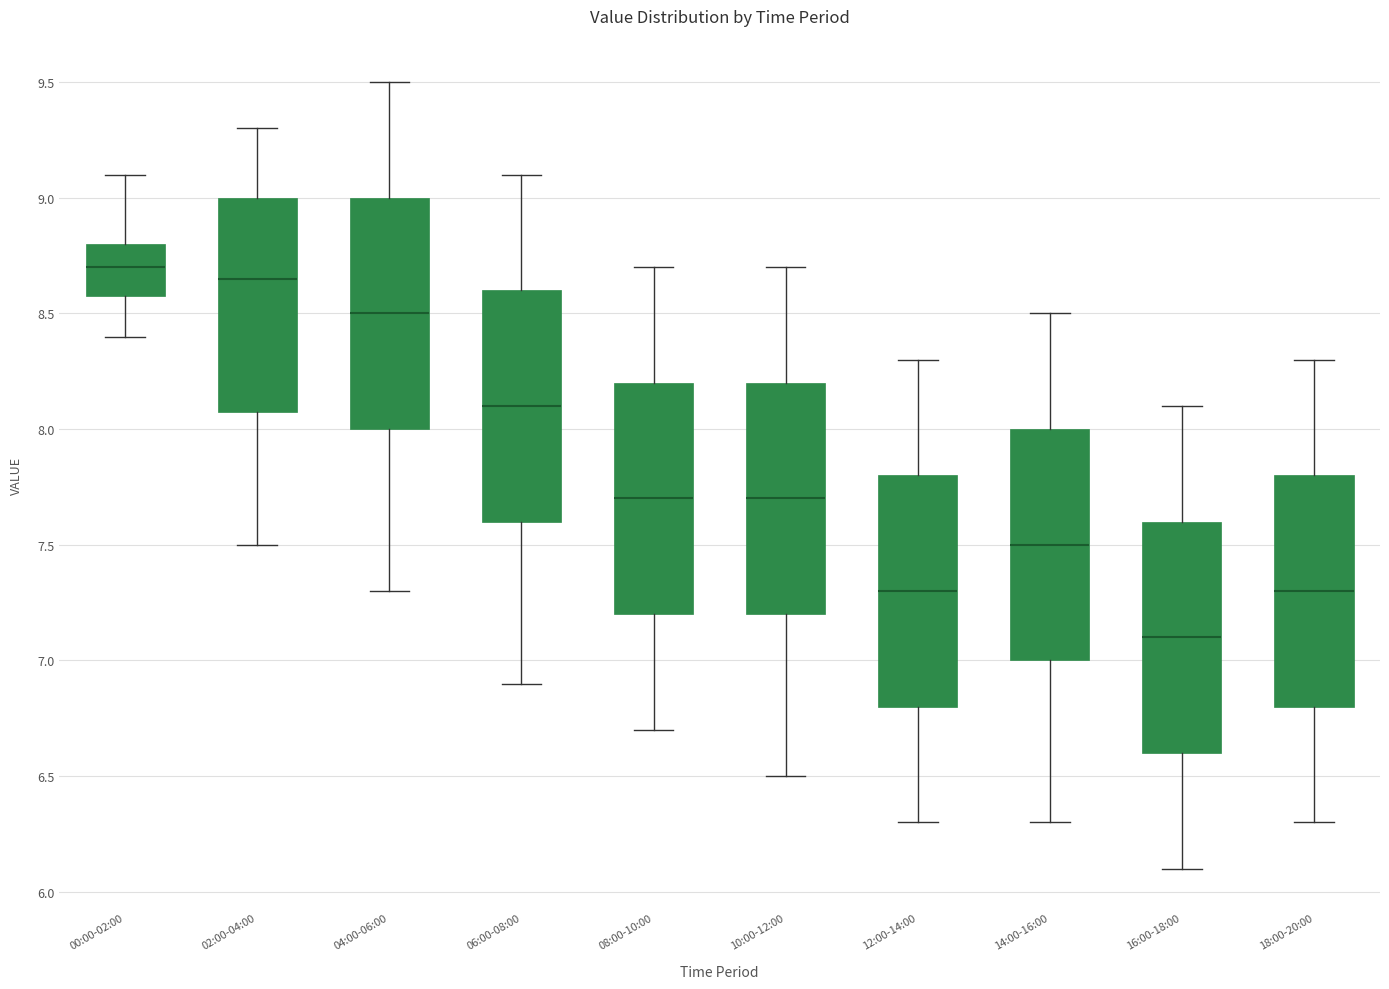

Reading left to right, transcribe this box plot: for each box, give where its median line is, the range the box spans, and where its two whiskers end, as read against the y-axis. The values are not printed on the chart, so give them approximately, as read against the axis.

00:00-02:00: median 8.70, box 8.60 to 8.80, whiskers 8.40 to 9.10
02:00-04:00: median 8.65, box 8.10 to 9.00, whiskers 7.50 to 9.30
04:00-06:00: median 8.50, box 8.00 to 9.00, whiskers 7.30 to 9.50
06:00-08:00: median 8.10, box 7.60 to 8.60, whiskers 6.90 to 9.10
08:00-10:00: median 7.70, box 7.20 to 8.20, whiskers 6.70 to 8.70
10:00-12:00: median 7.70, box 7.20 to 8.20, whiskers 6.50 to 8.70
12:00-14:00: median 7.30, box 6.80 to 7.80, whiskers 6.30 to 8.30
14:00-16:00: median 7.50, box 7.00 to 8.00, whiskers 6.30 to 8.50
16:00-18:00: median 7.10, box 6.60 to 7.60, whiskers 6.10 to 8.10
18:00-20:00: median 7.30, box 6.80 to 7.80, whiskers 6.30 to 8.30